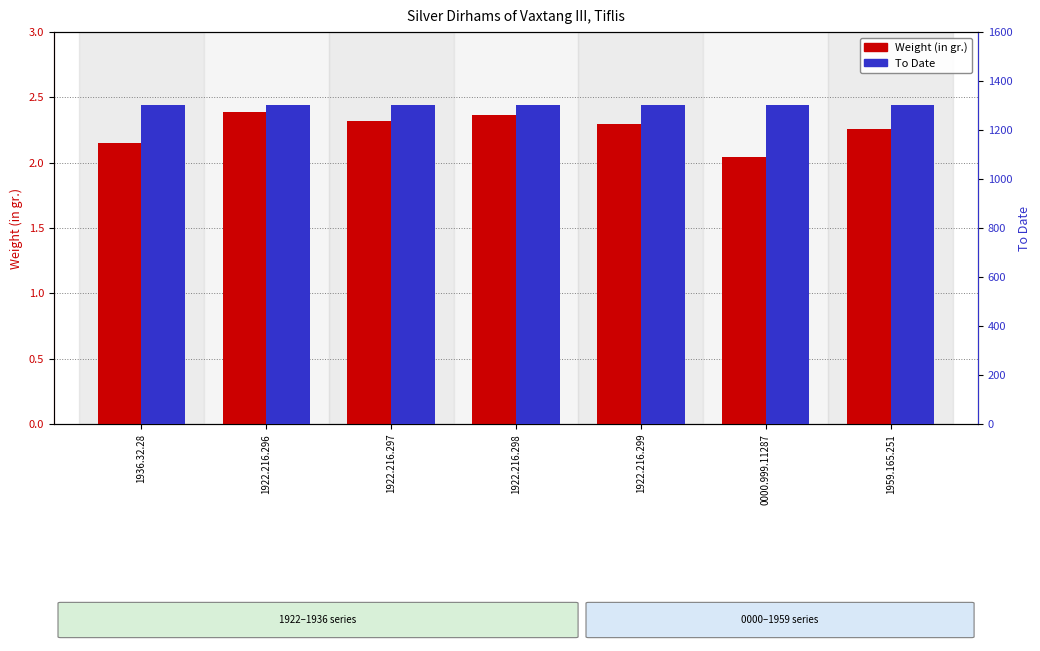

What value does the Weight (in gr.) series have at 1936.32.28?

2.2